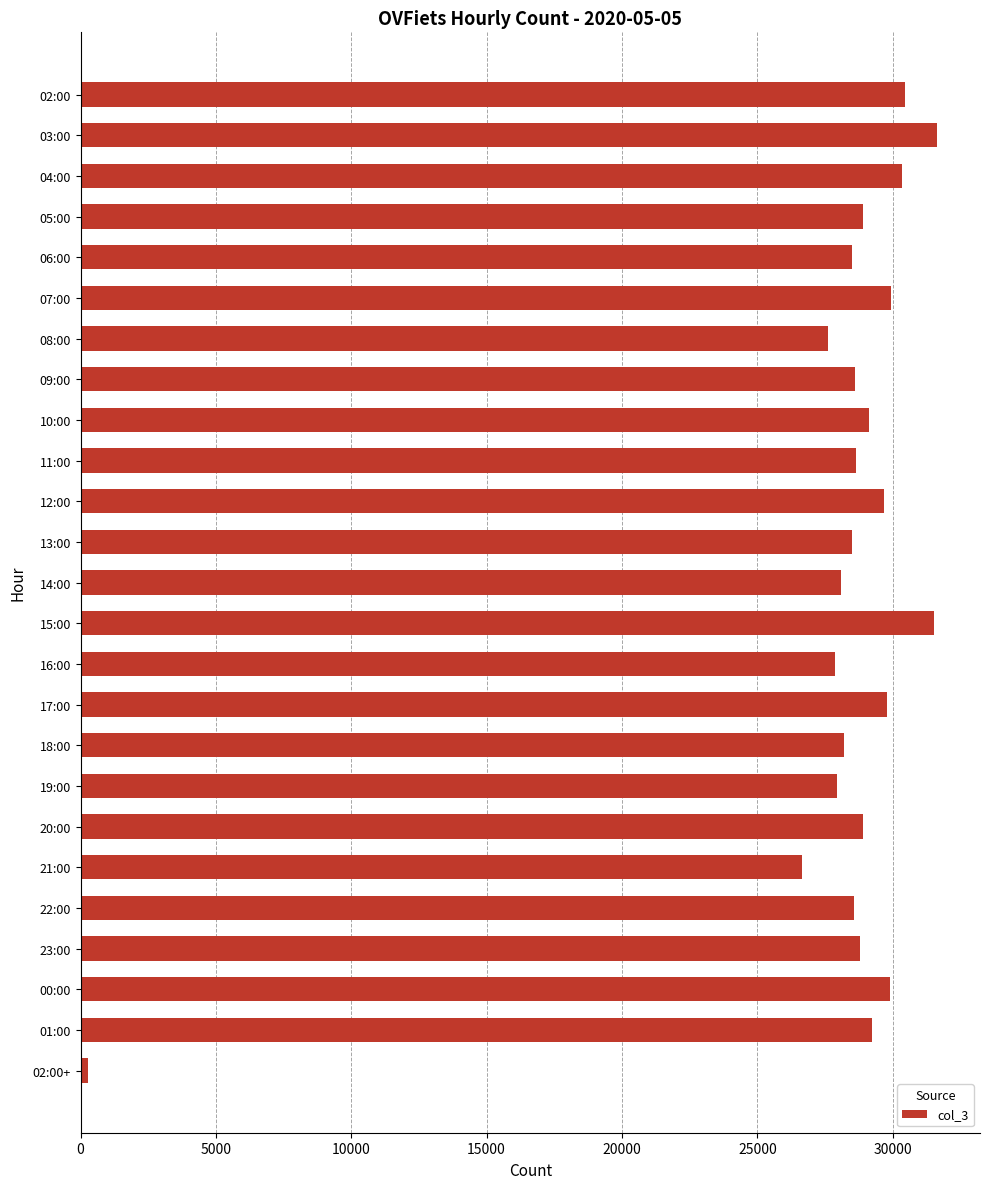

What is the average value?

27909